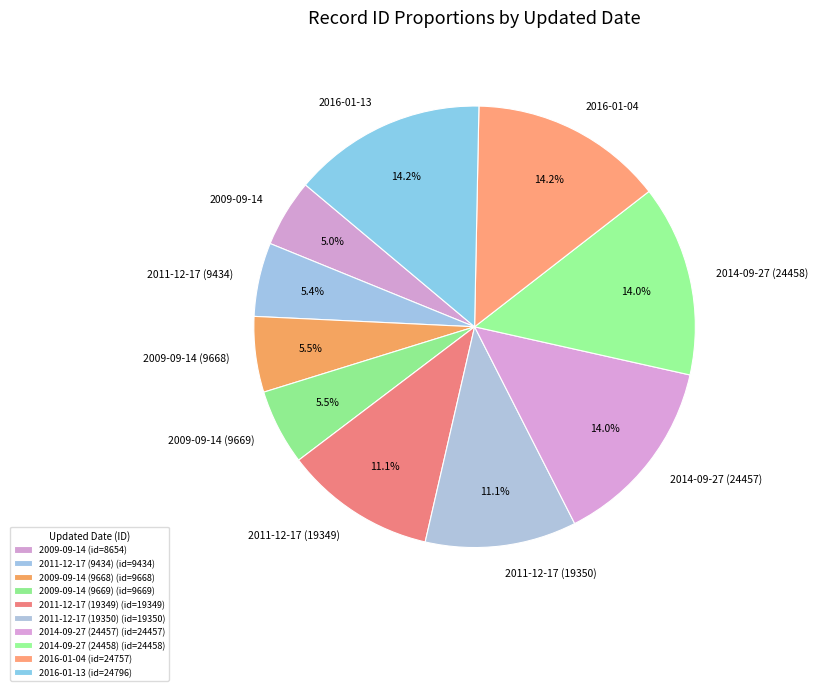

Is 2009-09-14 (9668) the majority of the pie?

No